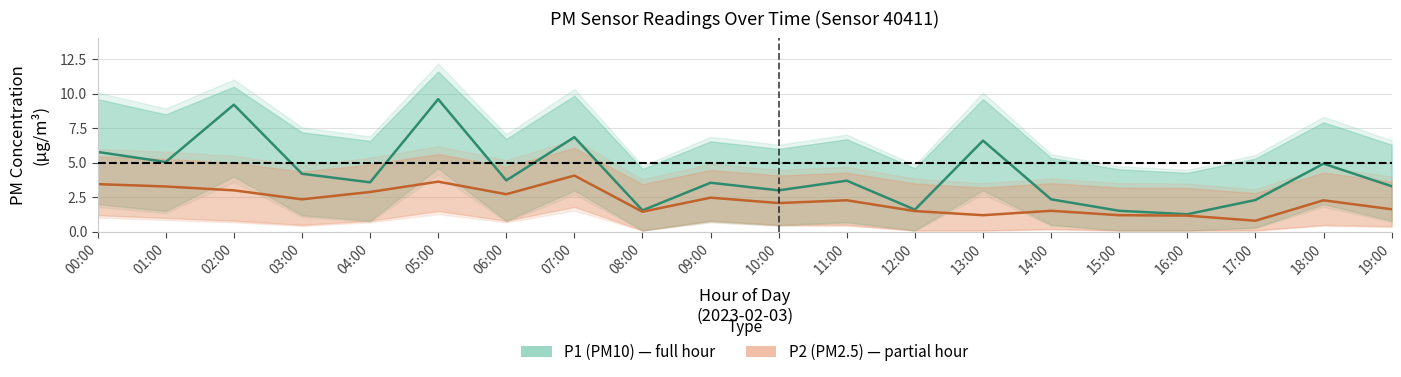

The P1 median series shows 16.1 at 02:00. True or false?

False